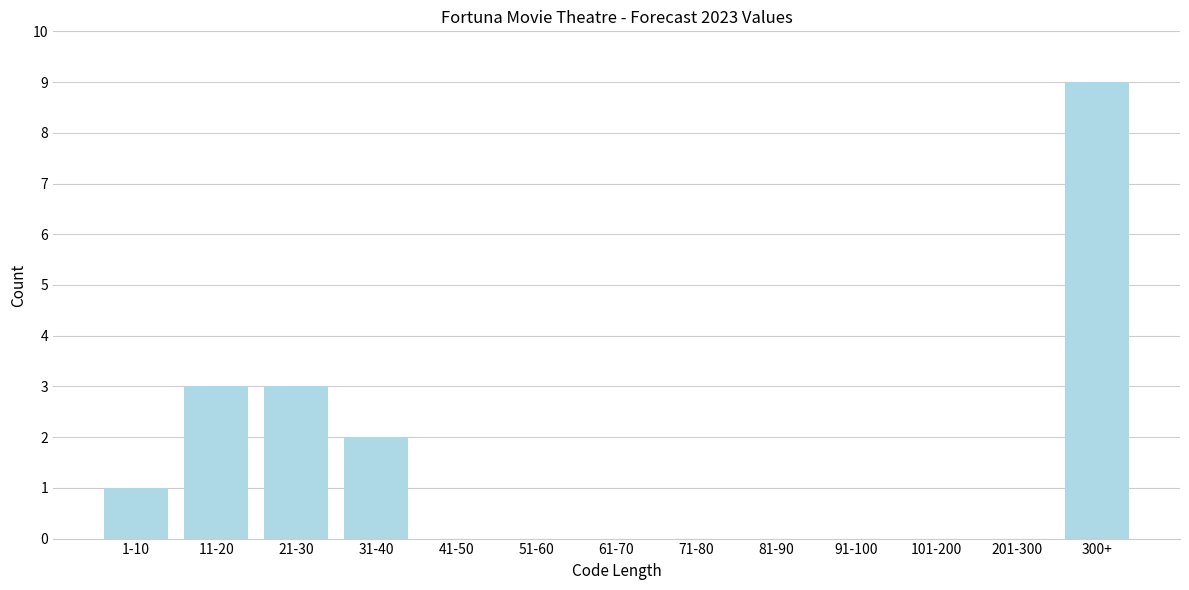

Reading left to right, what are all the values shown in this chart?

1-10=1	11-20=3	21-30=3	31-40=2	41-50=0	51-60=0	61-70=0	71-80=0	81-90=0	91-100=0	101-200=0	201-300=0	300+=9